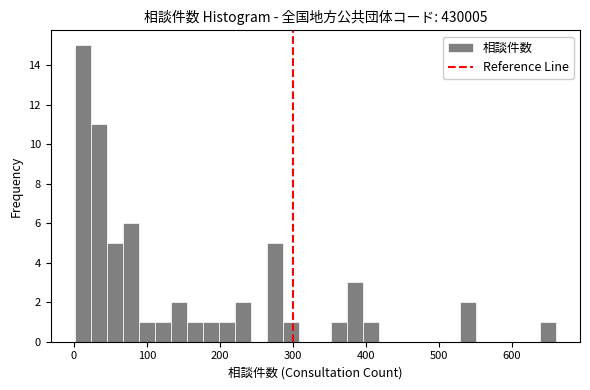

Read against the x-axis, roughly where is the centre of the tallest bar?

10